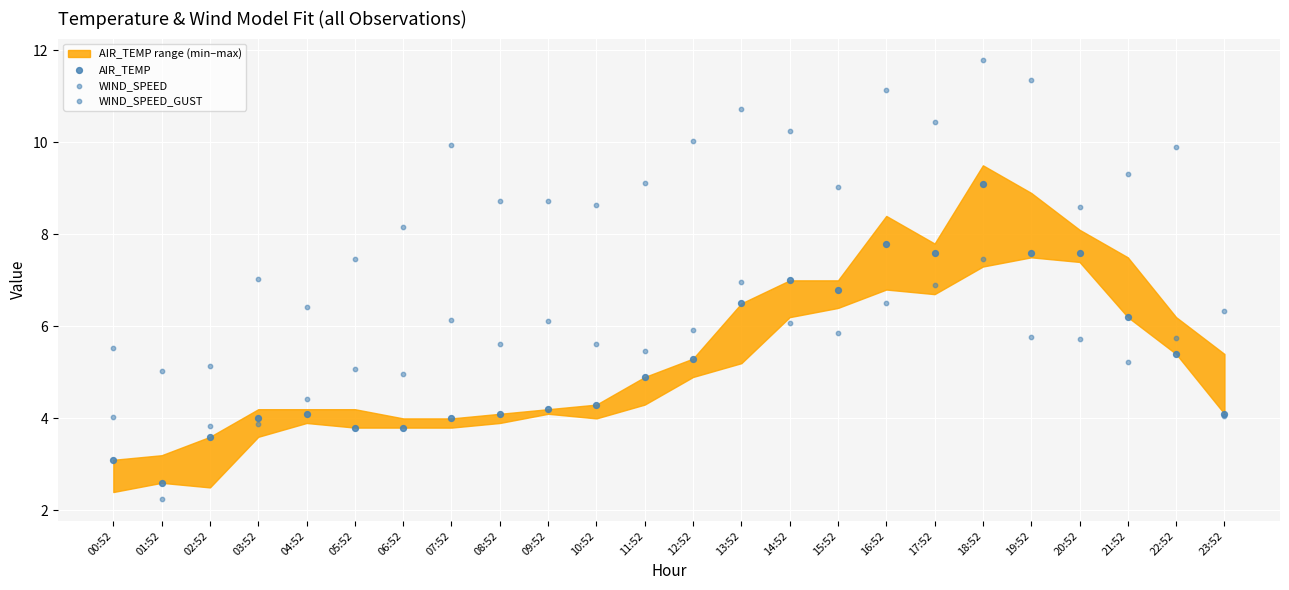

What are all the series names shown in the legend?

AIR_TEMP, WIND_SPEED, WIND_SPEED_GUST